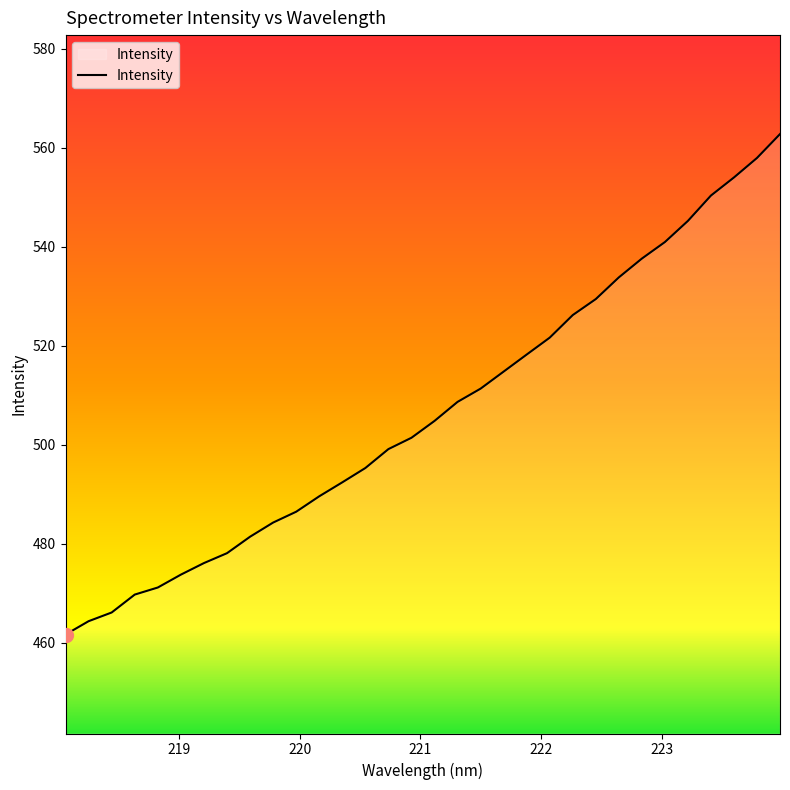

What is the greatest value displayed?

562.8